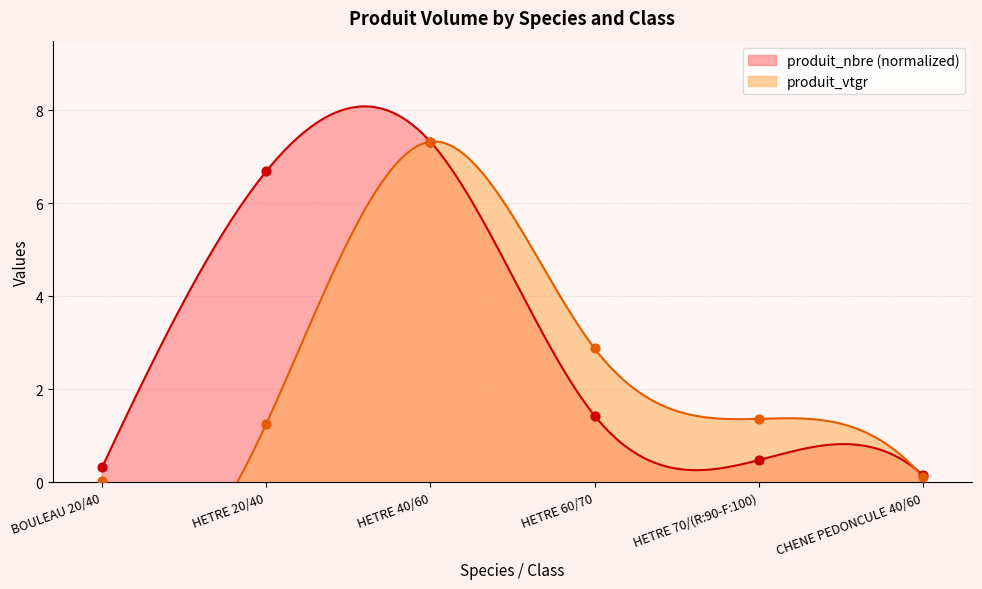

At how many categories does at least one series exceed 2?

3